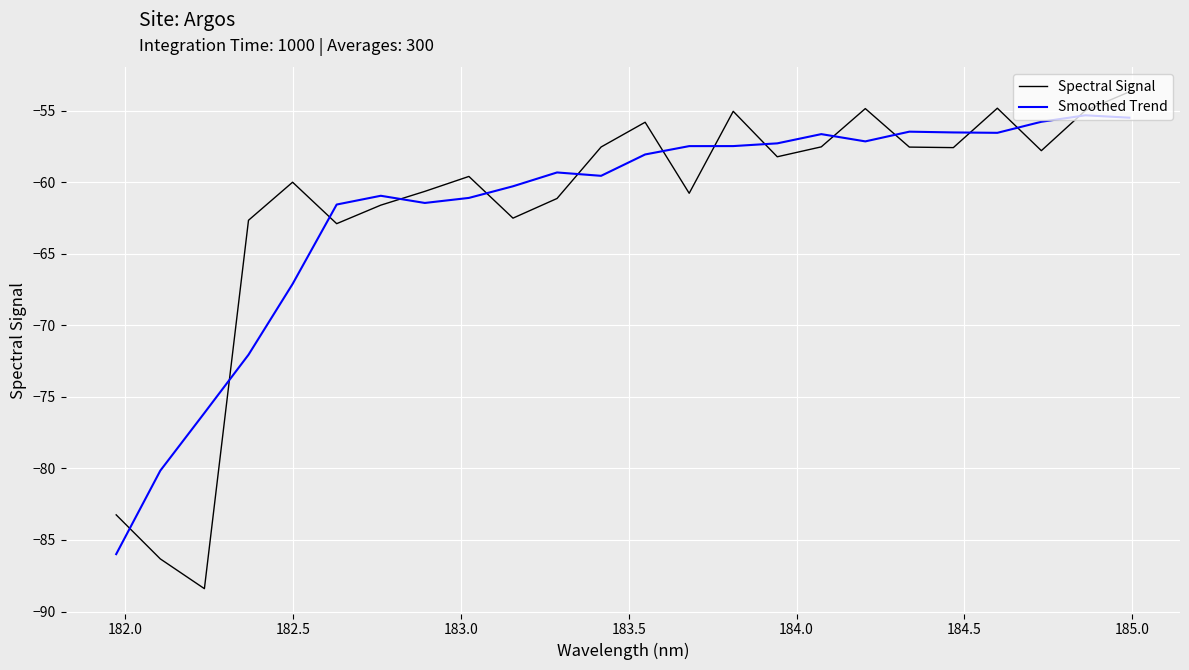

How many series are shown in this chart?

2